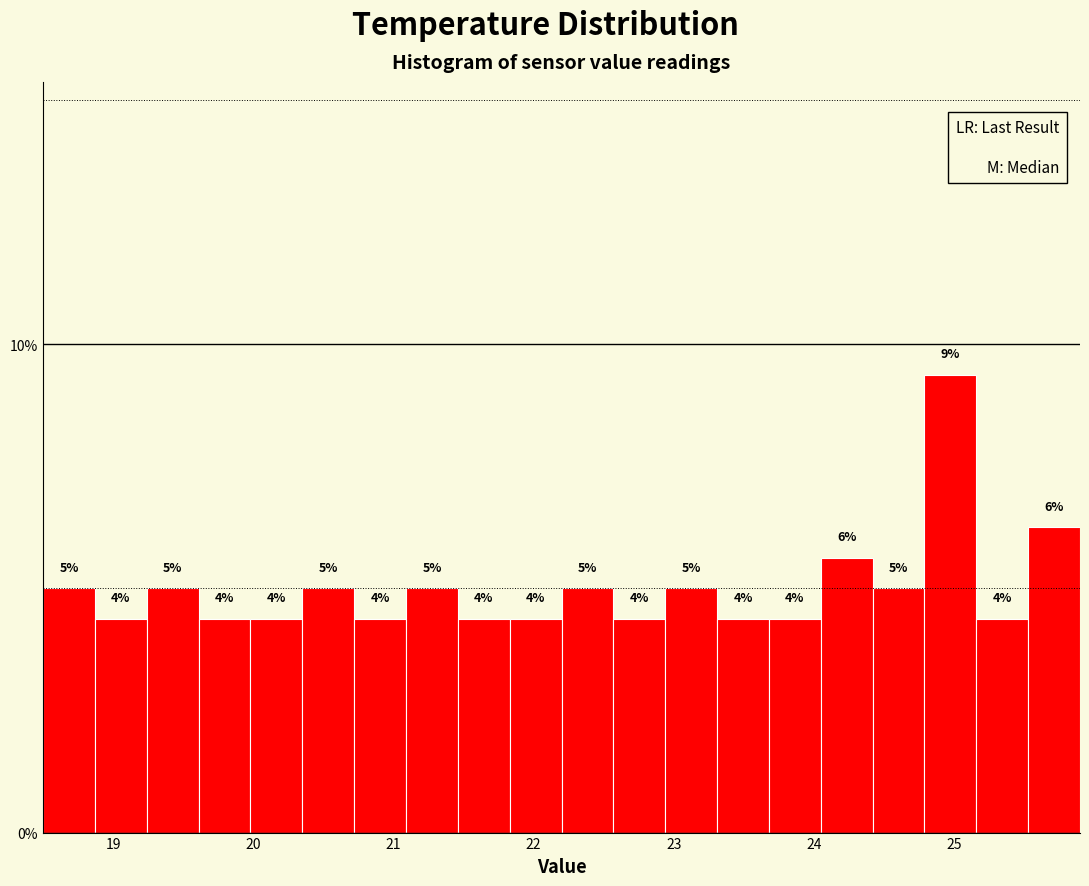

Around what value on the x-axis is the tallest bar? Give the approximate position of its centre, as read against the axis.

25.0